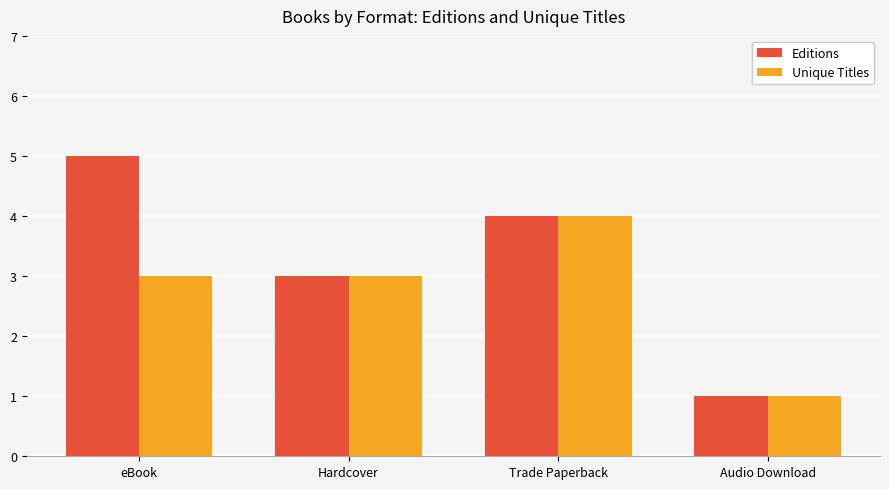

Reading left to right, what are all the values shown in this chart?

Editions: 5	3	4	1
Unique Titles: 3	3	4	1